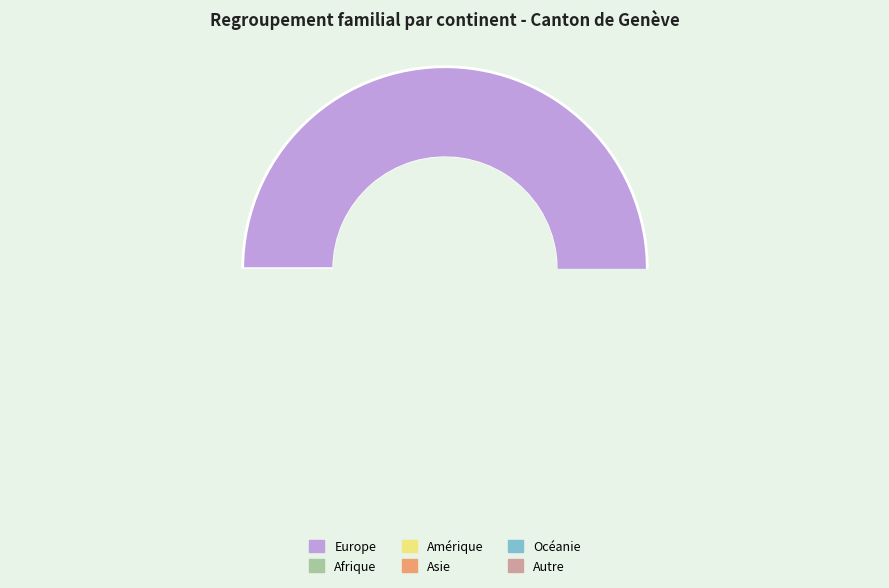

Is Autre the majority of the pie?

No